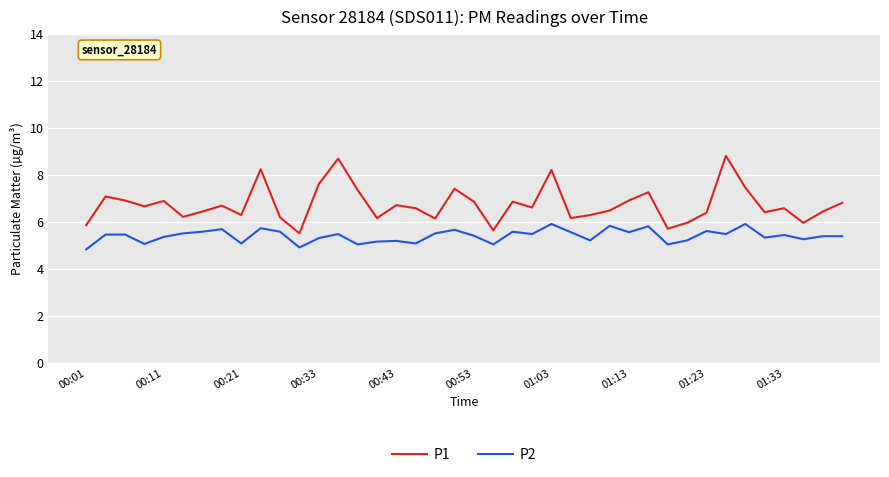

What is the difference between the maximum and minimum values in the P1 series?

3.3